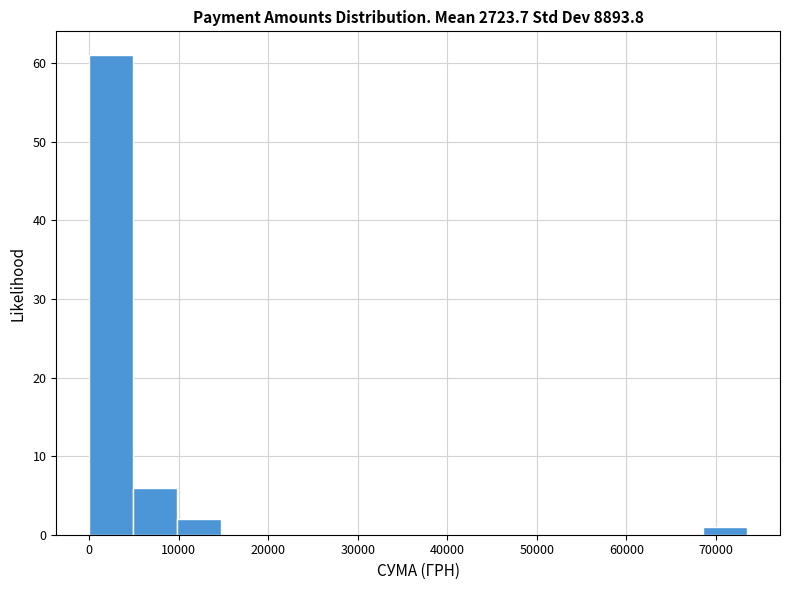

What is the height of the bar covering 10000 to 15000 on the x-axis? Neither the bar edges nor the heights are printed on the chart, so give them approximately, as read against the axes.

2